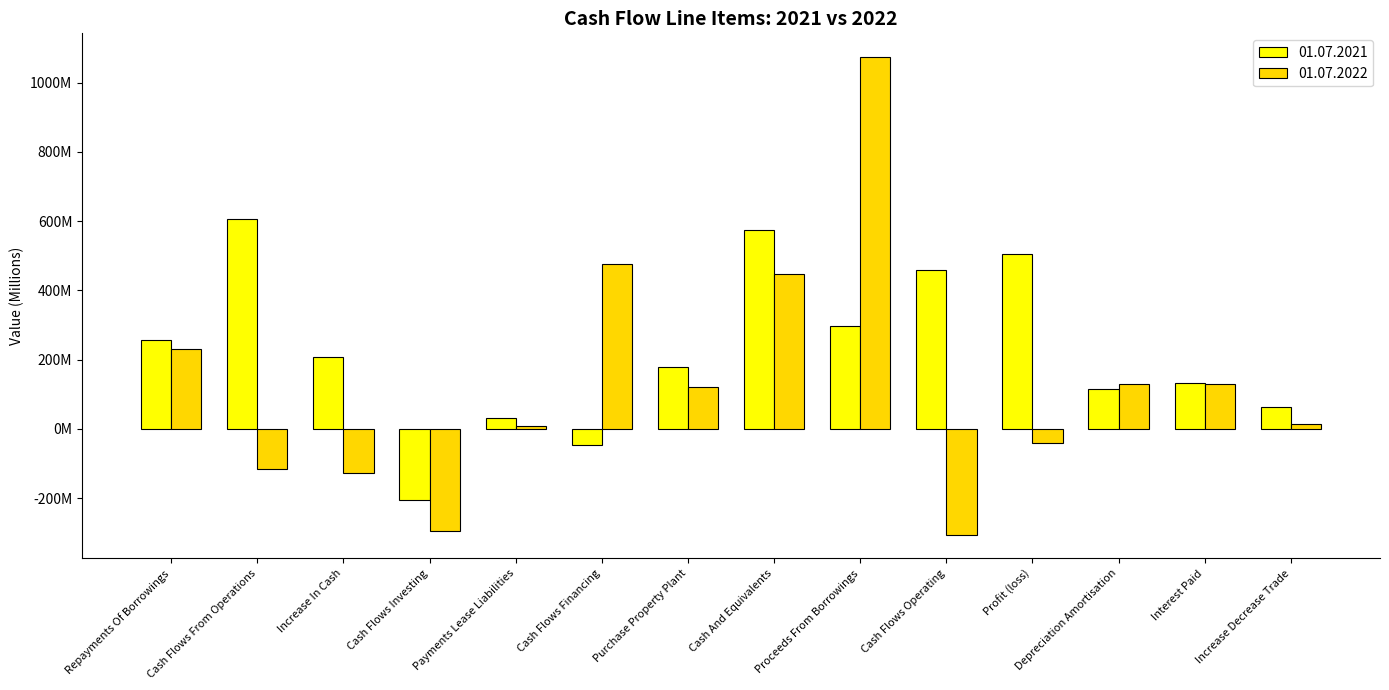

What are all the series names shown in the legend?

01.07.2021, 01.07.2022